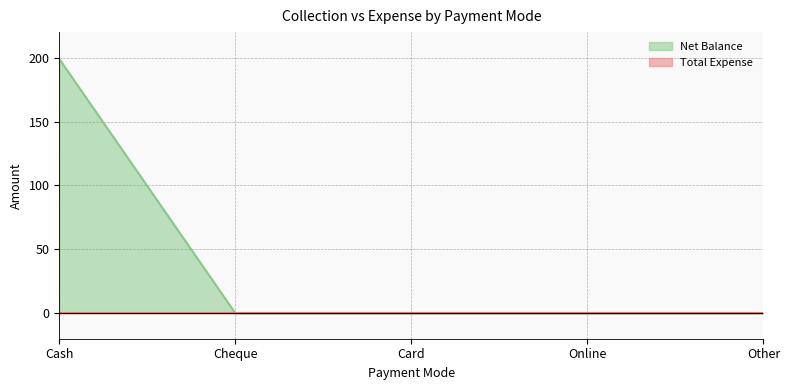

True or false: the data shows 0 at Cheque.

True